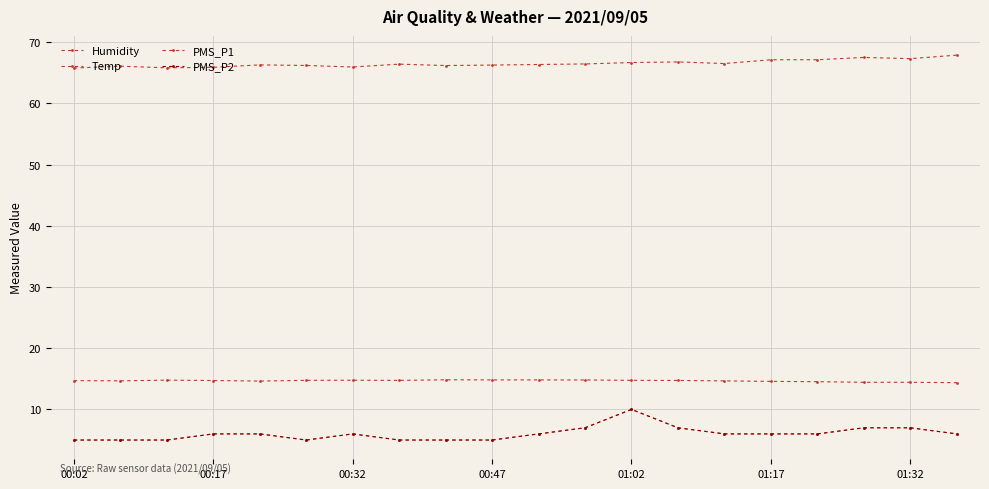

Is this an area chart (filled region under the line)?

No